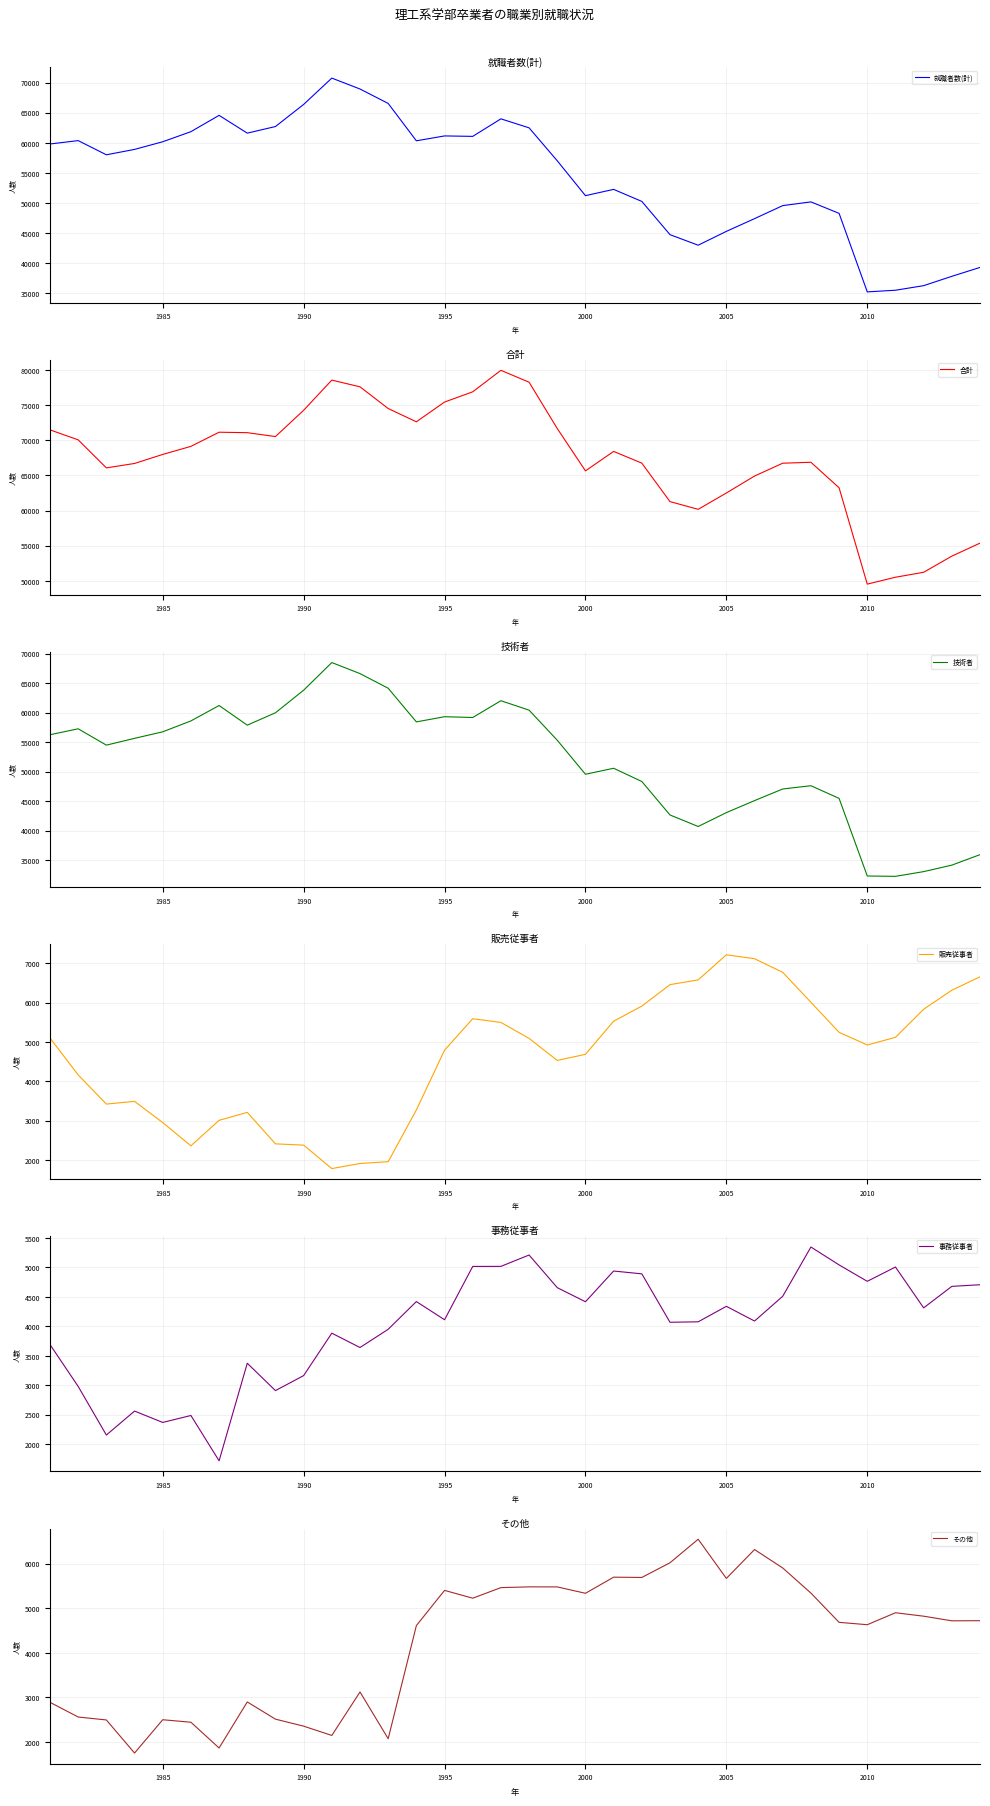

The 販売従事者 series shows 4685 at 2000. True or false?

True